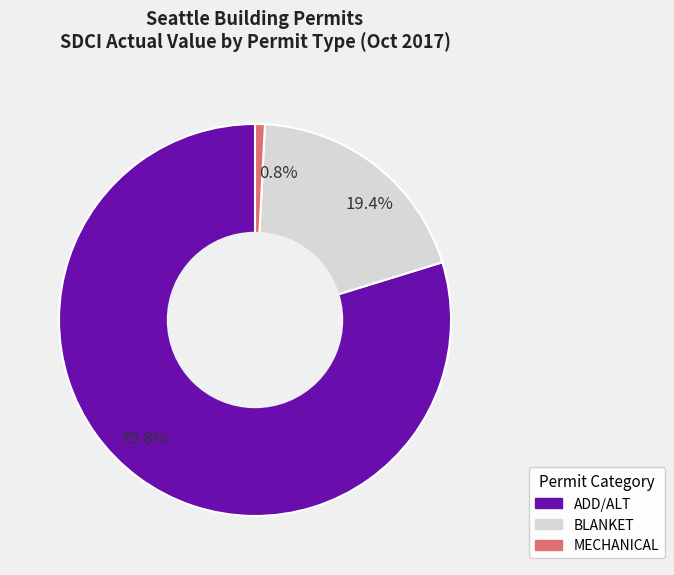

Is ADD/ALT the majority of the pie?

Yes